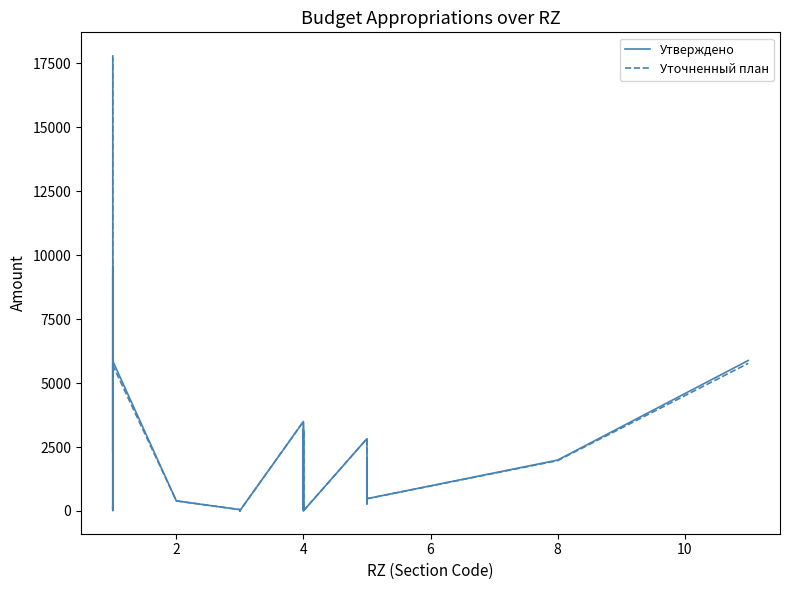

List the series in order of their overall mean, lowest first.

Утверждено, Уточненный план